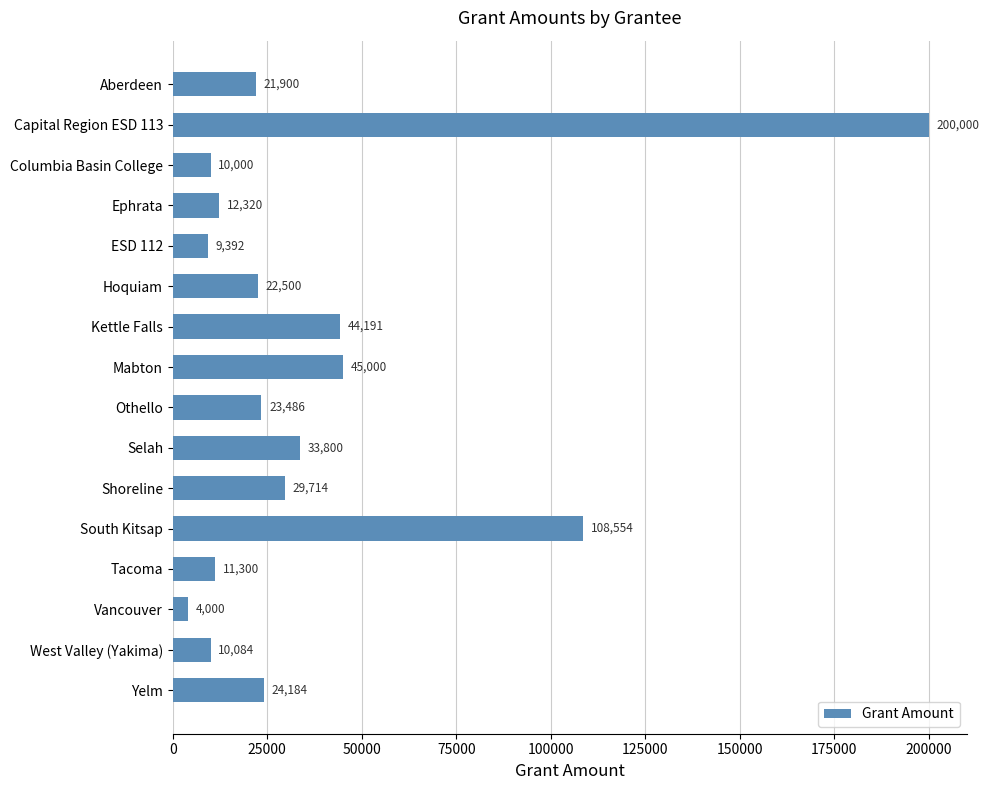

The value at Yelm is 12480. True or false?

False